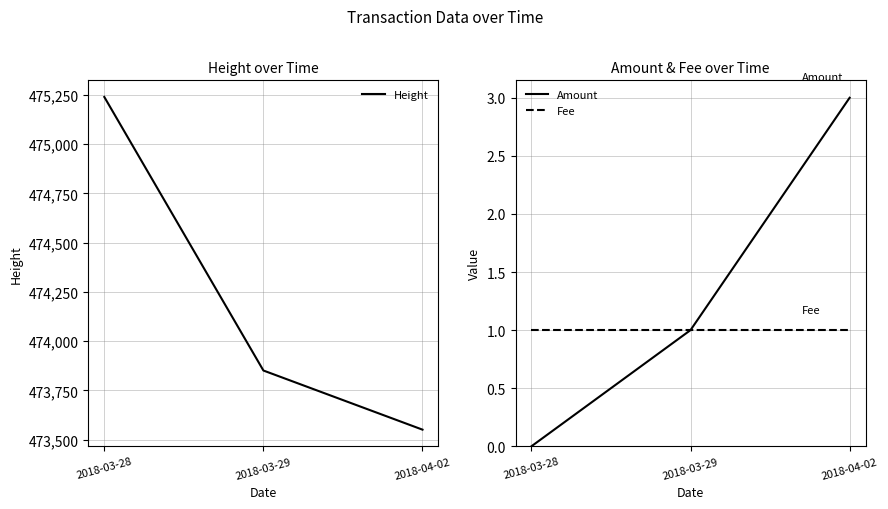

What are all the series names shown in the legend?

Height, Amount, Fee